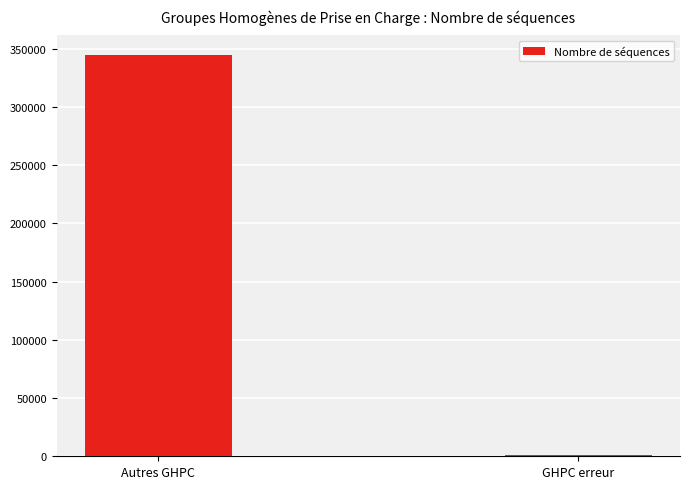

What is the smallest value displayed?

1512